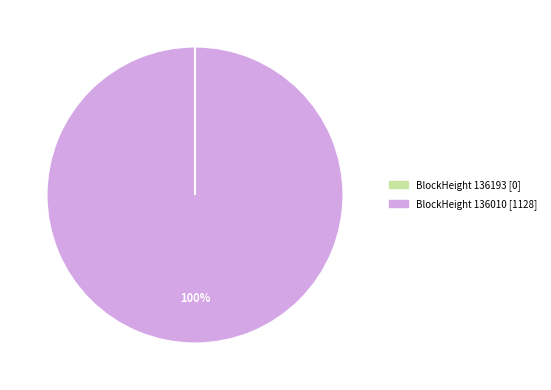

To the nearest percent, what is the average slice percentage?

50%